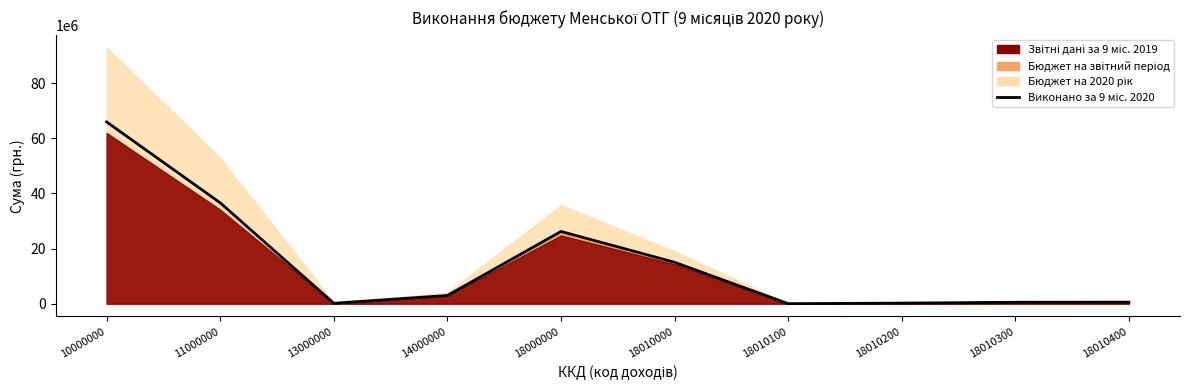

Reading left to right, list all the values displayed in this chart.

10000000=65952832.8	11000000=36602978.3	13000000=162482.7	14000000=2969798.4	18000000=26217573.5	18010000=15026130.3	18010100=10368.7	18010200=215408.2	18010300=519624.7	18010400=555189.2